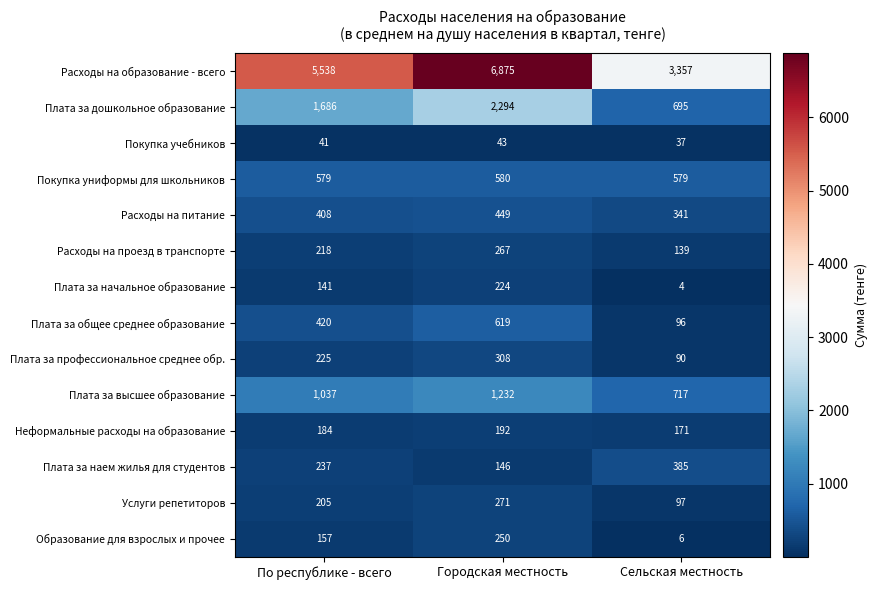

At which label is Расходы на питание closest to 395?

По республике - всего